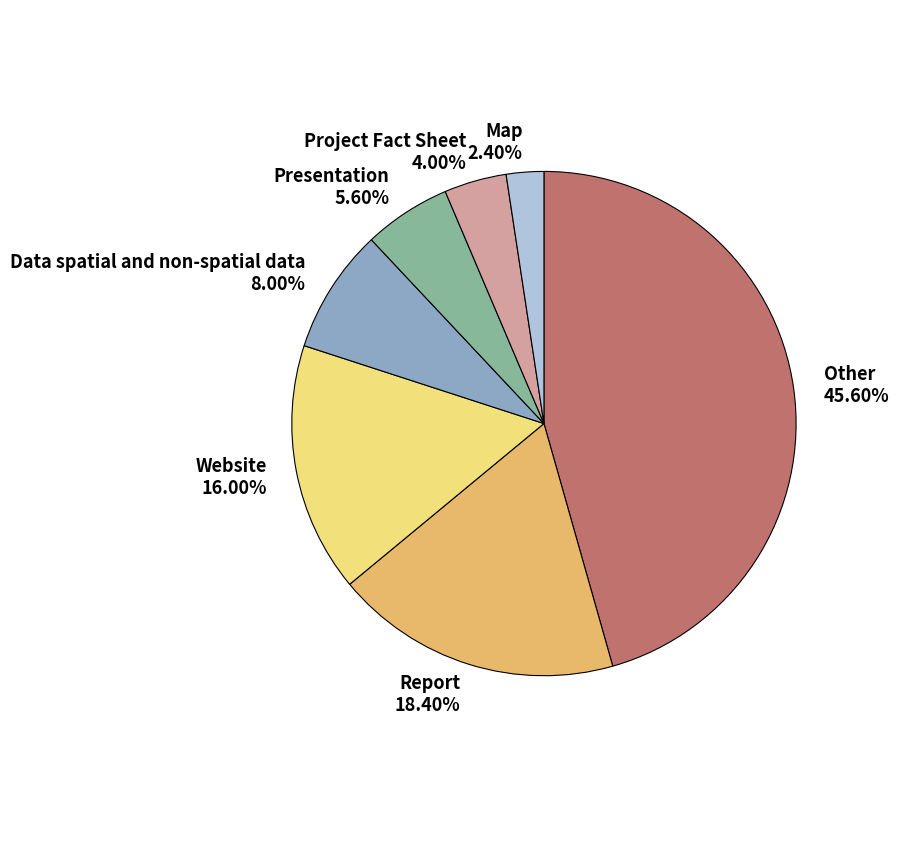

Is there any slice that represents more than half of the pie?

No